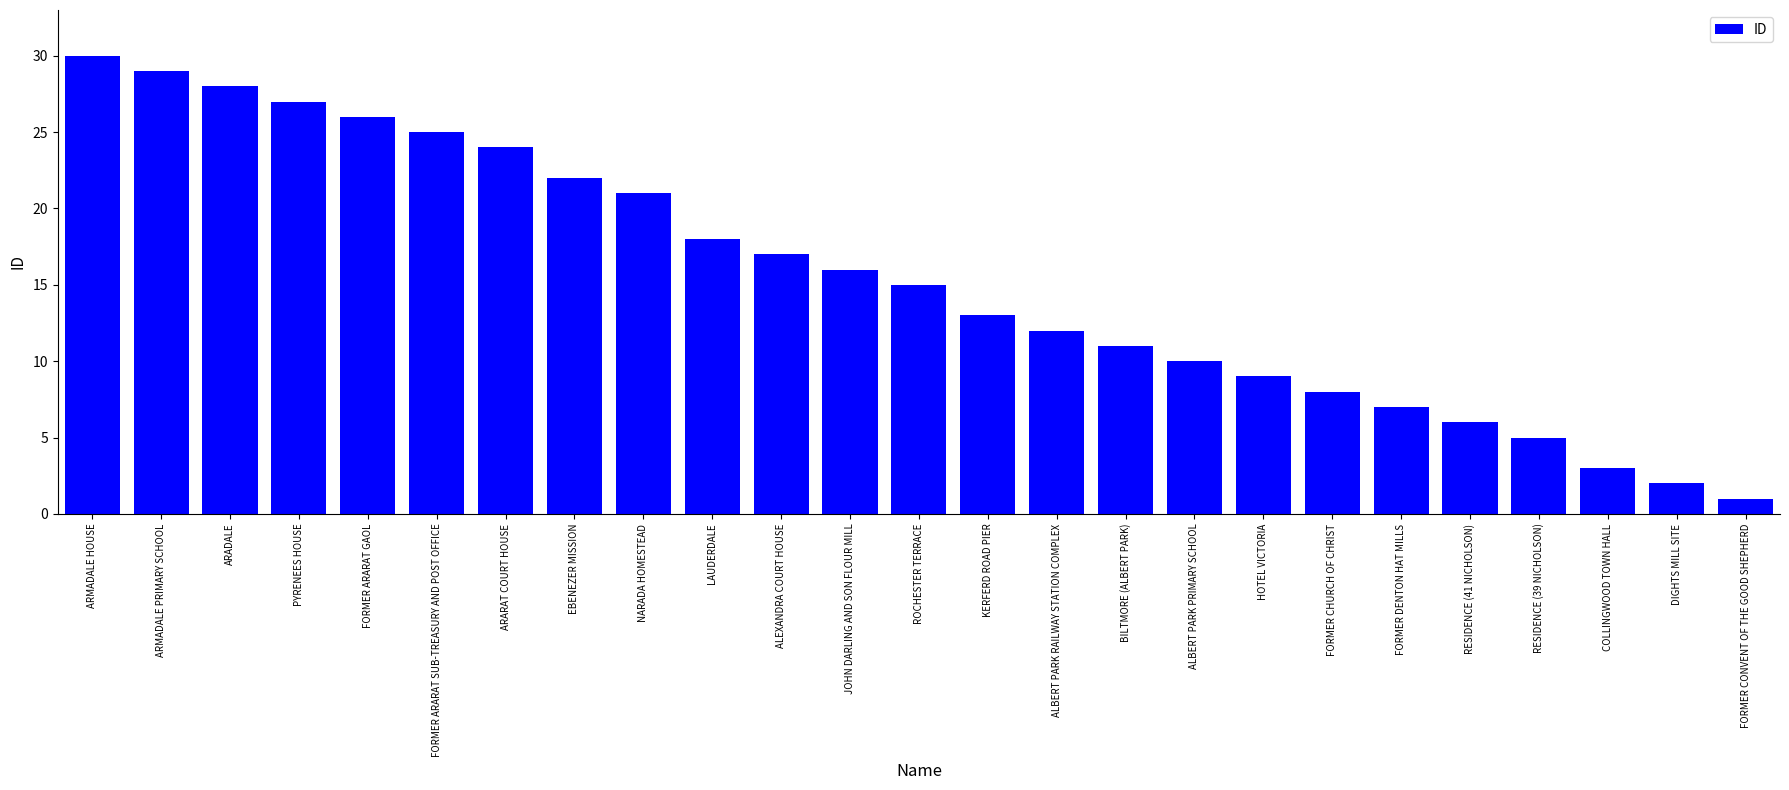

Reading right to left, transcribe all the data shown in this chart.

FORMER CONVENT OF THE GOOD SHEPHERD=1	DIGHTS MILL SITE=2	COLLINGWOOD TOWN HALL=3	RESIDENCE (39 NICHOLSON)=5	RESIDENCE (41 NICHOLSON)=6	FORMER DENTON HAT MILLS=7	FORMER CHURCH OF CHRIST=8	HOTEL VICTORIA=9	ALBERT PARK PRIMARY SCHOOL=10	BILTMORE (ALBERT PARK)=11	ALBERT PARK RAILWAY STATION COMPLEX=12	KERFERD ROAD PIER=13	ROCHESTER TERRACE=15	JOHN DARLING AND SON FLOUR MILL=16	ALEXANDRA COURT HOUSE=17	LAUDERDALE=18	NARADA HOMESTEAD=21	EBENEZER MISSION=22	ARARAT COURT HOUSE=24	FORMER ARARAT SUB-TREASURY AND POST OFFICE=25	FORMER ARARAT GAOL=26	PYRENEES HOUSE=27	ARADALE=28	ARMADALE PRIMARY SCHOOL=29	ARMADALE HOUSE=30